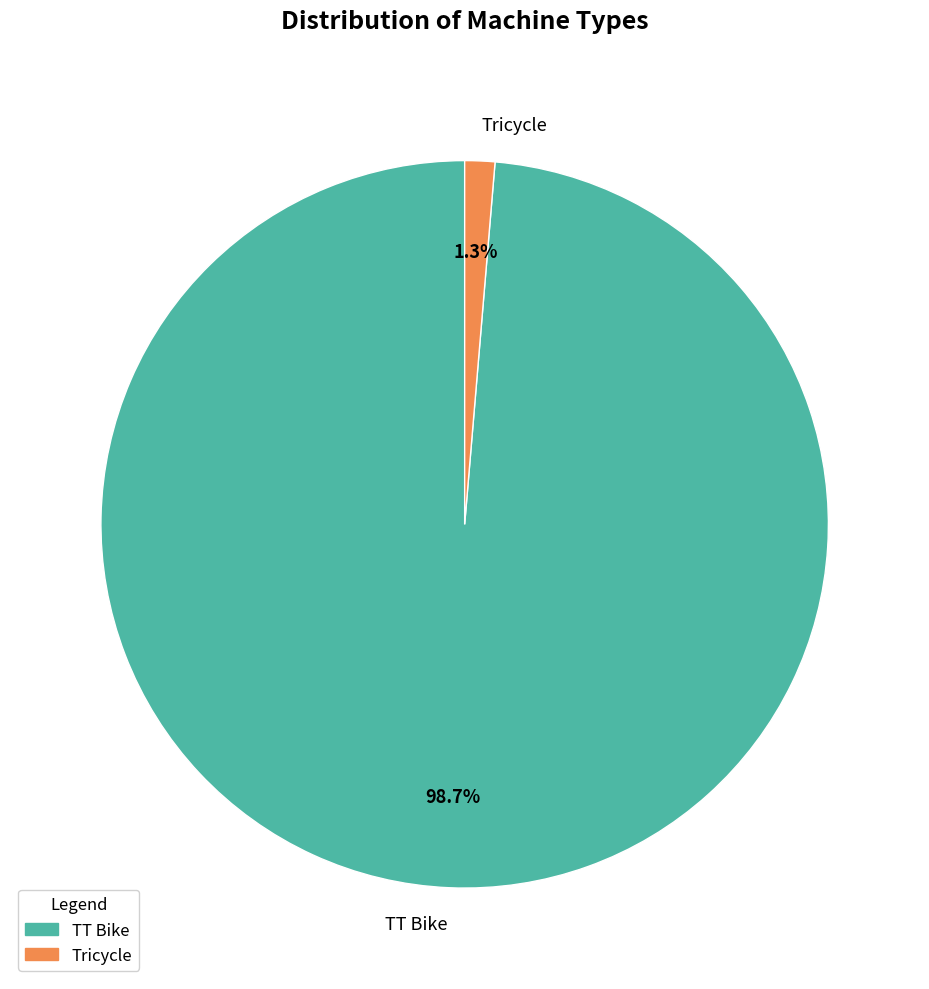

Does Tricycle represent more than half of the total?

No